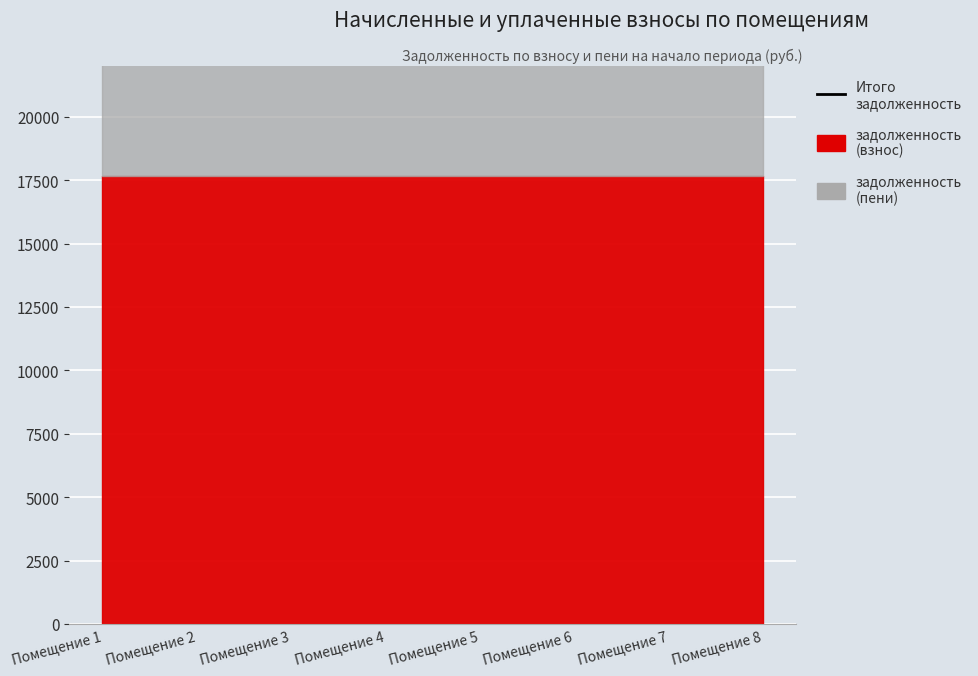

Between 8 and 6, which is larger?

8